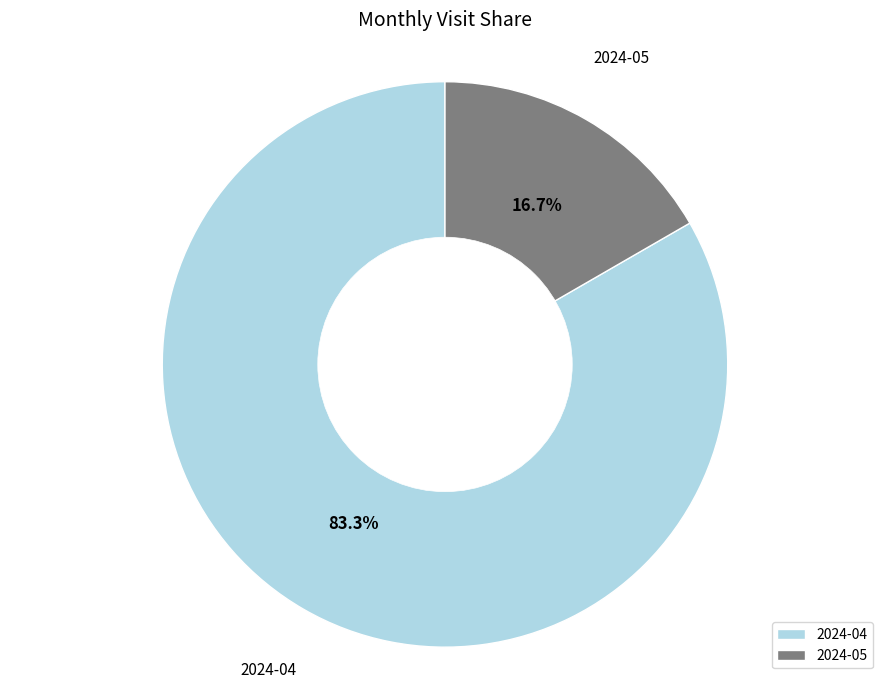

To the nearest percent, what is the average slice percentage?

50%